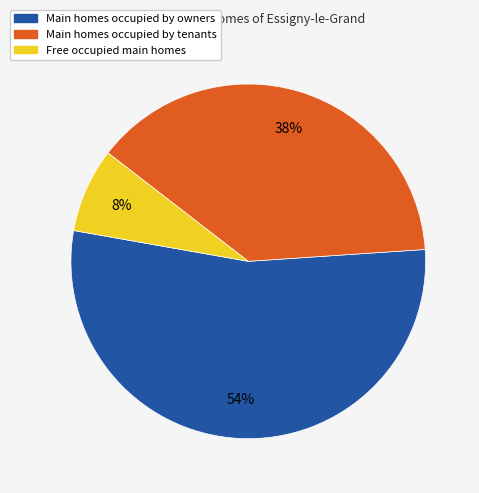

Is there any slice that represents more than half of the pie?

Yes